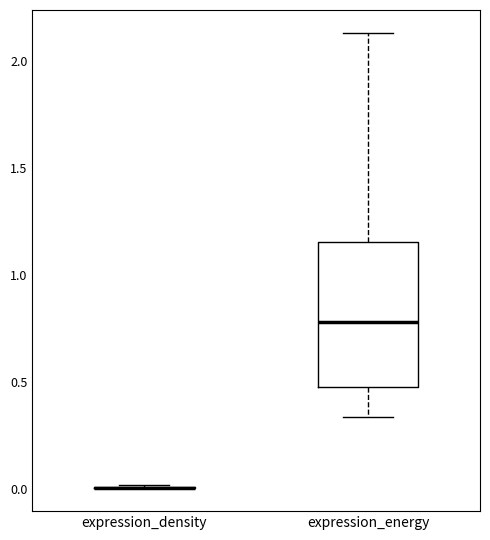

Reading left to right, transcribe this box plot: for each box, give where its median line is, the range the box spans, and where its two whiskers end, as read against the y-axis. The values are not printed on the chart, so give them approximately, as read against the axis.

expression_density: box collapsed to a line at 0.00, whiskers 0.00 to 0.00
expression_energy: median 0.80, box 0.50 to 1.15, whiskers 0.35 to 2.15